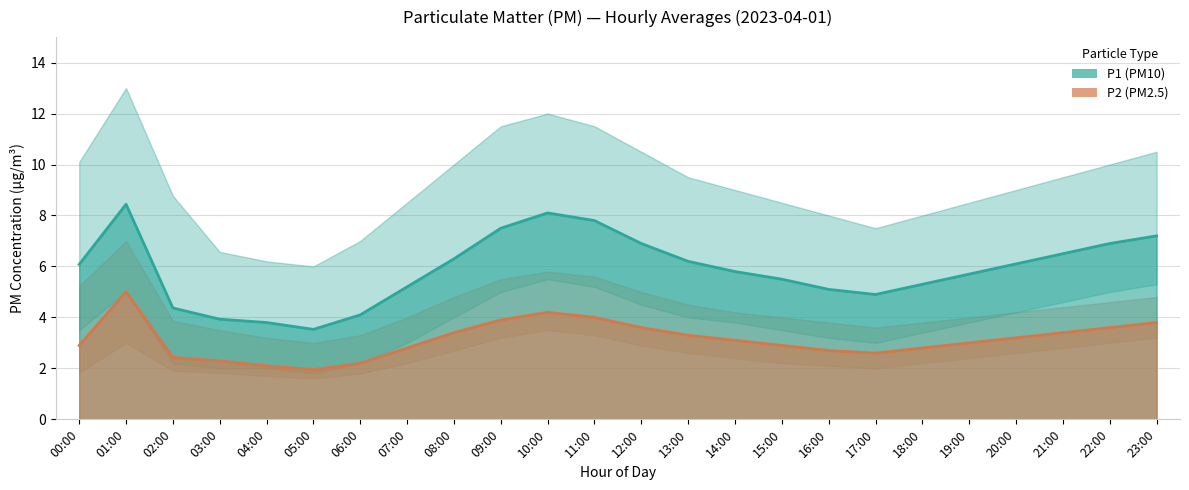

True or false: P2 and P1 cross at least once.

False